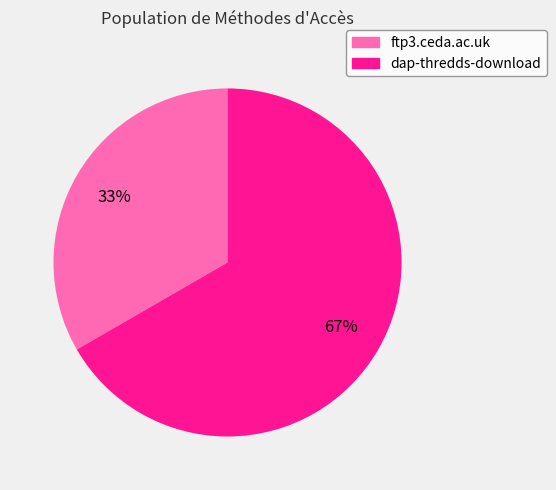

To the nearest percent, what is the average slice percentage?

50%